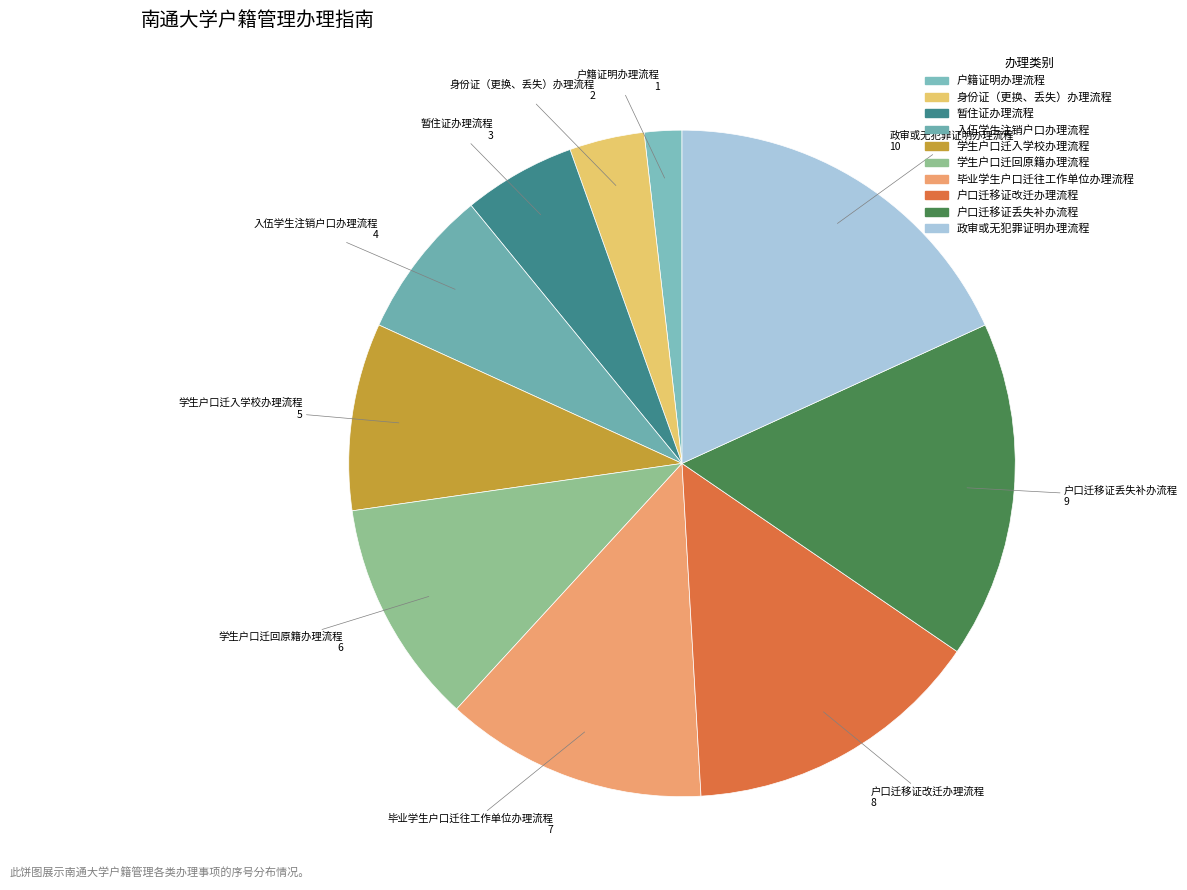

Is the sum of 学生户口迁入学校办理流程 and 政审或无犯罪证明办理流程 greater than half?

No